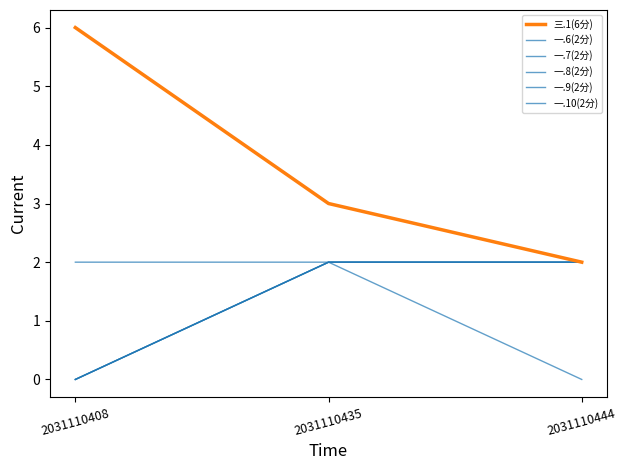

Which series has the largest total across all categories?

三.1(6分)